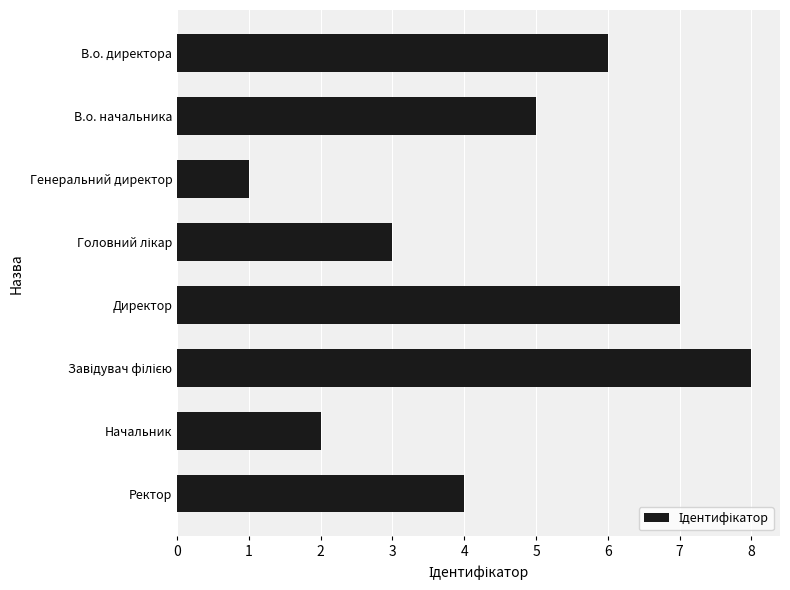

True or false: the data shows 5 at Директор.

False